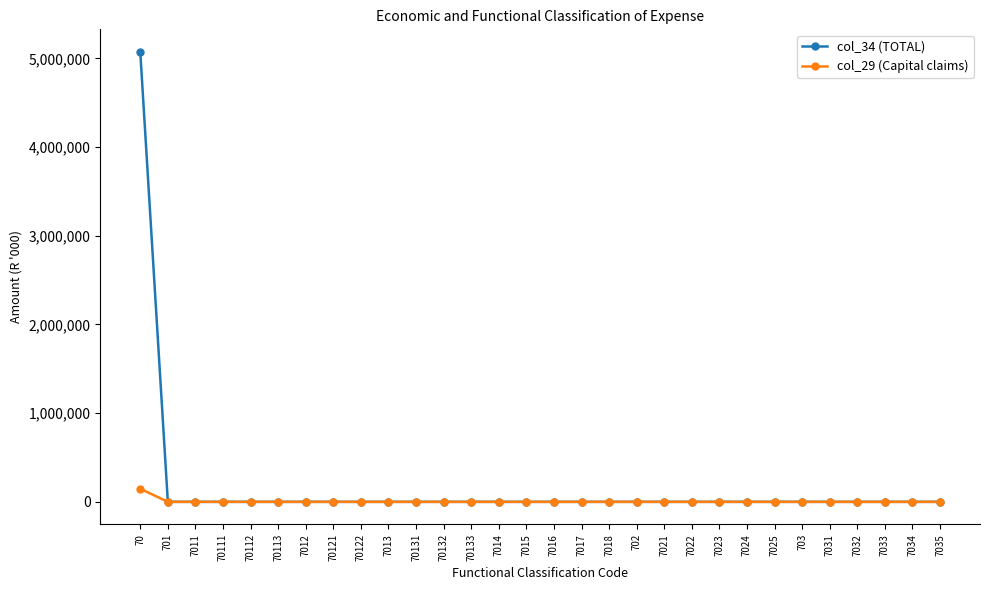

Reading left to right, transcribe all the data shown in this chart.

col_34 (TOTAL): 5074209	0	0	0	0	0	0	0	0	0	0	0	0	0	0	0	0	0	0	0	0	0	0	0	0	0	0	0	0	0
col_29 (Capital claims): 147448	0	0	0	0	0	0	0	0	0	0	0	0	0	0	0	0	0	0	0	0	0	0	0	0	0	0	0	0	0